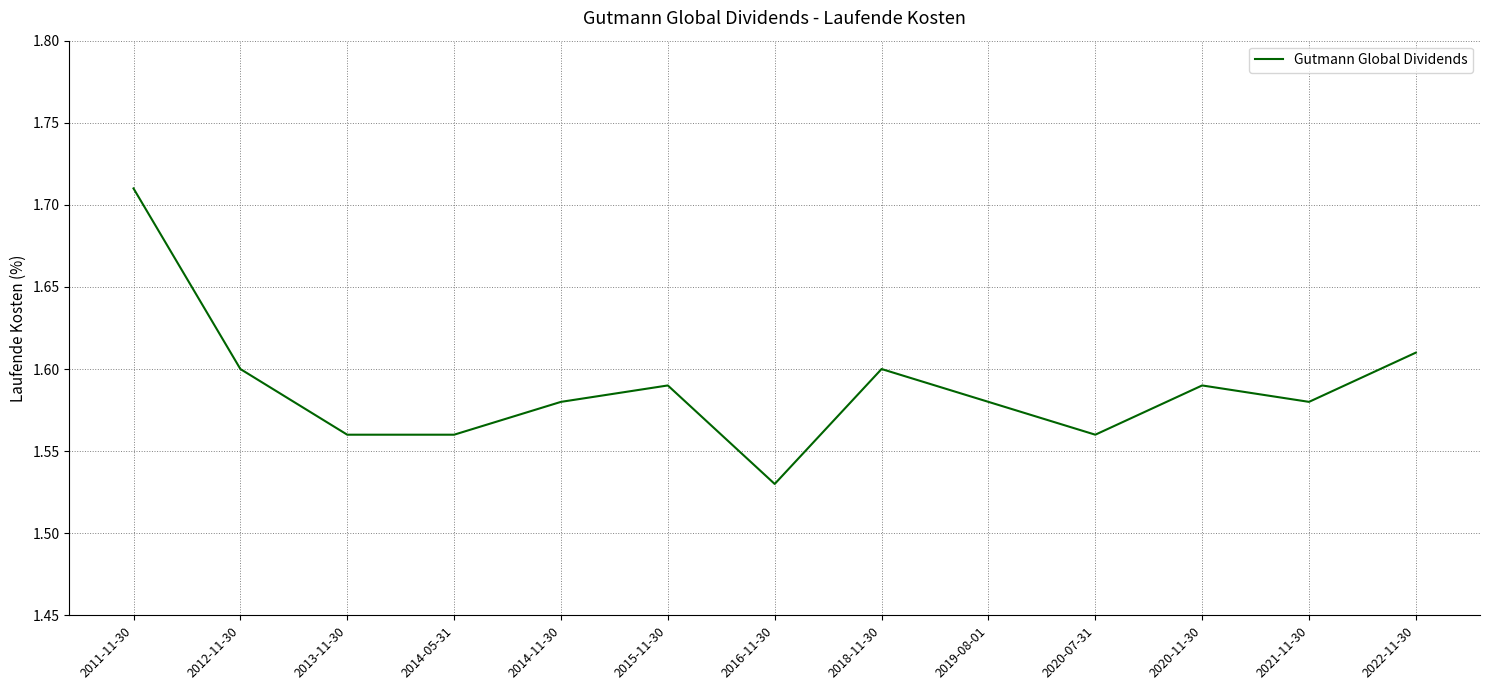

Does the chart have visible grid lines?

Yes